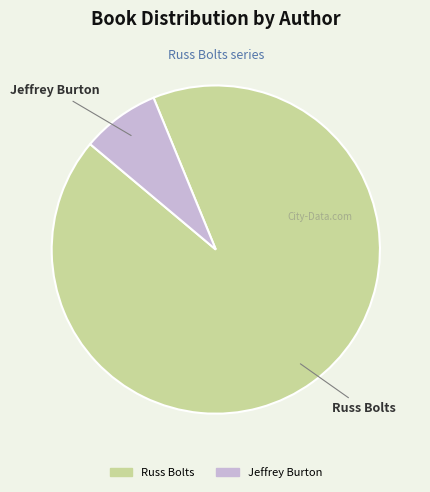

The Jeffrey Burton slice represents 8% of the pie. True or false?

True